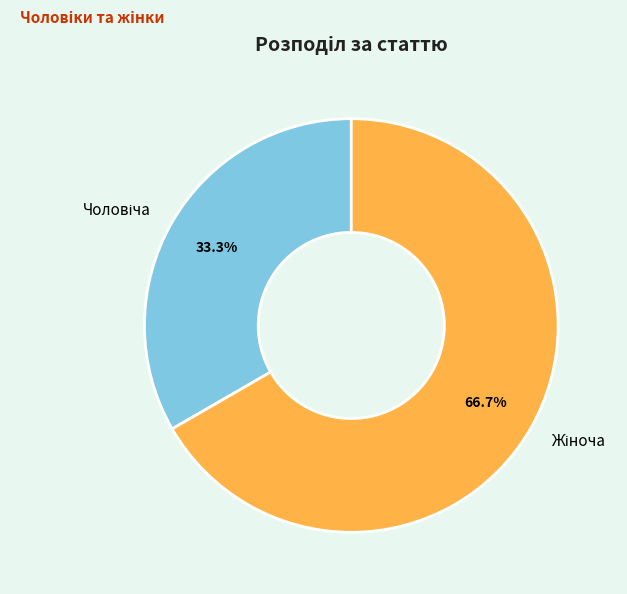

How many segments does this pie chart have?

2